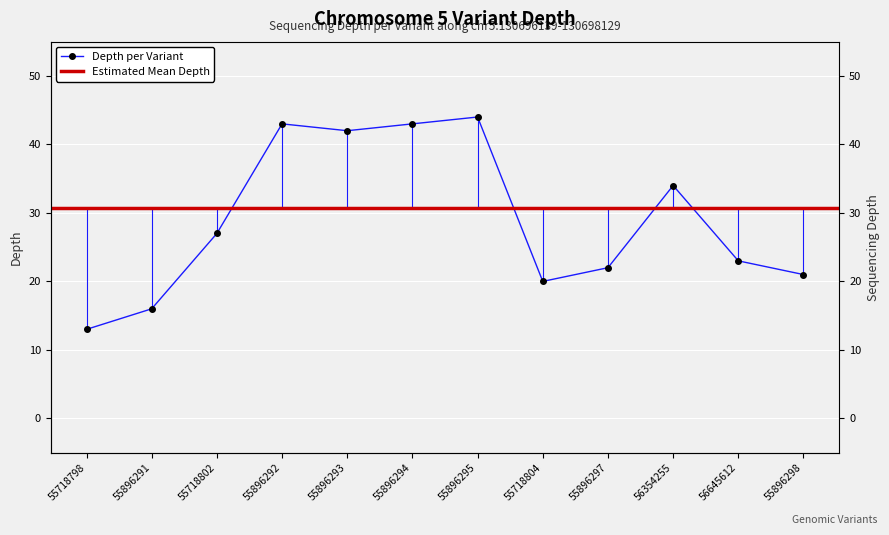

List the labels in order of value, smallest first.

55718798, 55896291, 55718804, 55896298, 55896297, 56645612, 55718802, 56354255, 55896293, 55896292, 55896294, 55896295